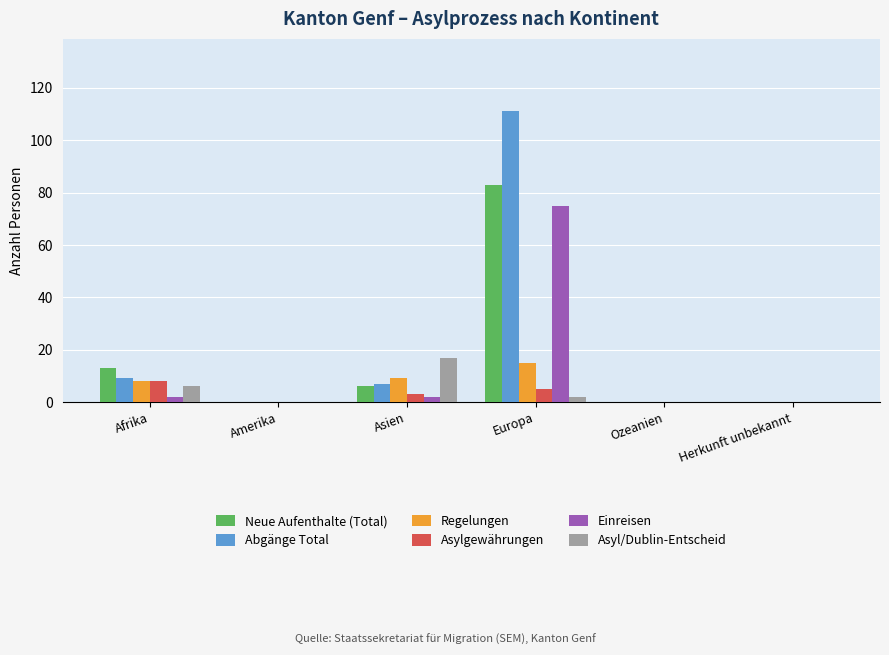

Reading left to right, extract all data points from this chart.

Neue Aufenthalte (Total): 13	0	6	83	0	0
Abgänge Total: 9	0	7	111	0	0
Regelungen: 8	0	9	15	0	0
Asylgewährungen: 8	0	3	5	0	0
Einreisen: 2	0	2	75	0	0
Asyl/Dublin-Entscheid: 6	0	17	2	0	0